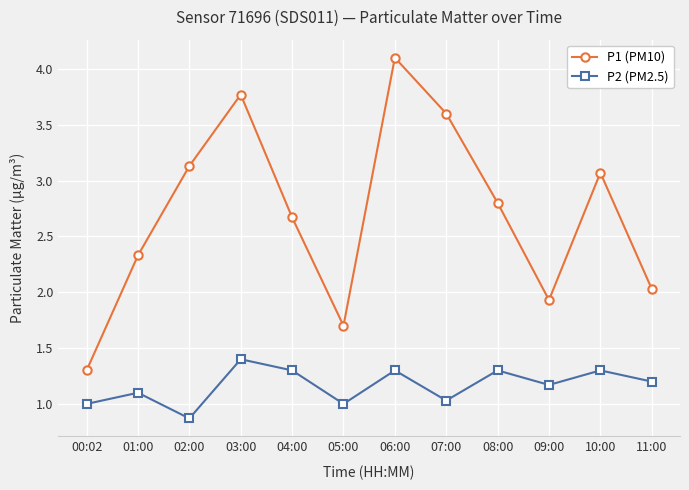

What is the sum of the P1 (PM10) values at 03:00 and 06:00?

7.9